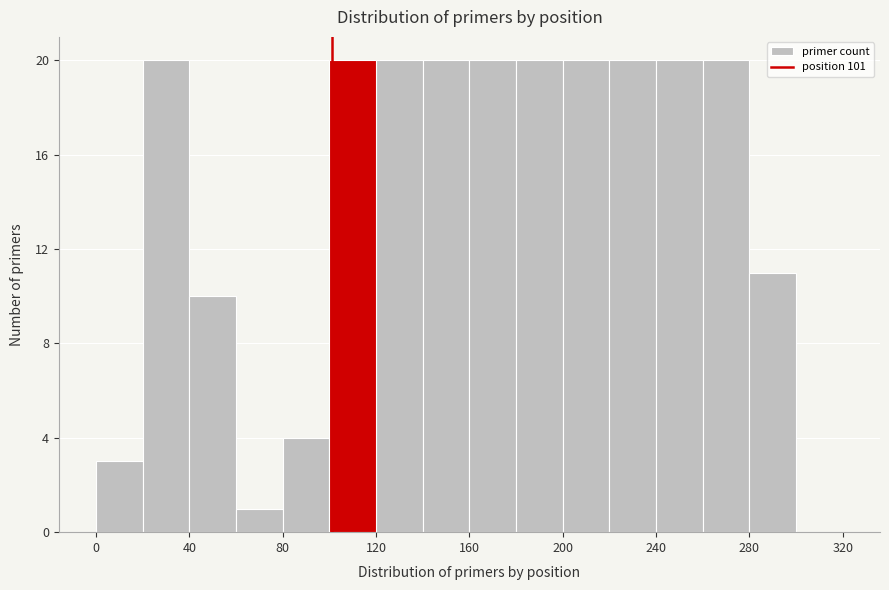

Reading left to right, transcribe this chart: for each bar, give the range it covers on the x-axis and its height. The values are not printed on the chart, so give them approximately, as read against the axis.

0 to 20: 3
20 to 40: 20
40 to 60: 10
60 to 80: 1
80 to 100: 4
100 to 120: 20
120 to 140: 20
140 to 160: 20
160 to 180: 20
180 to 200: 20
200 to 220: 20
220 to 240: 20
240 to 260: 20
260 to 280: 20
280 to 300: 11
300 to 320: 0